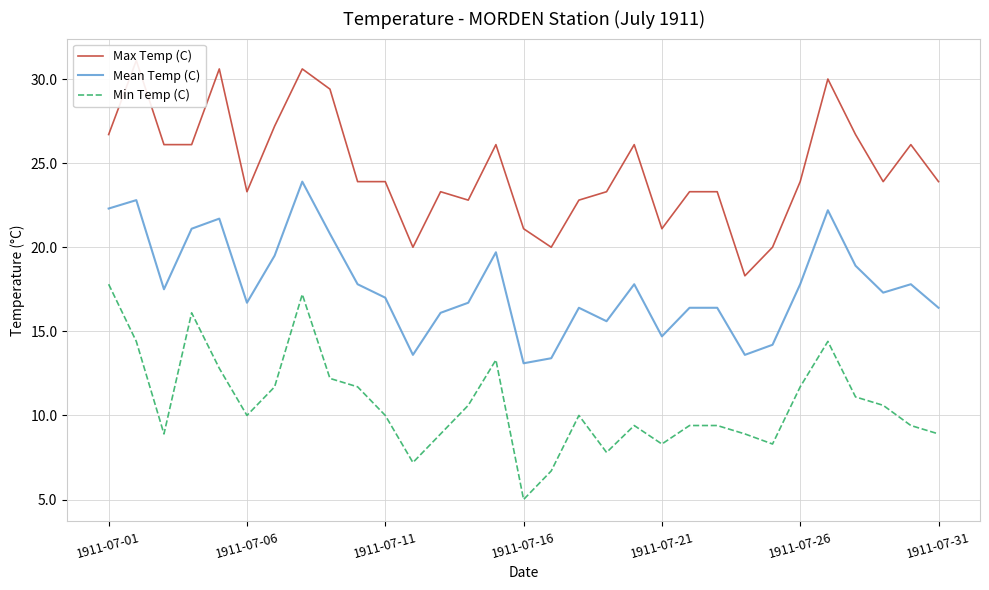

Which category has the highest value in the Min Temp (C) series?

1911-07-01